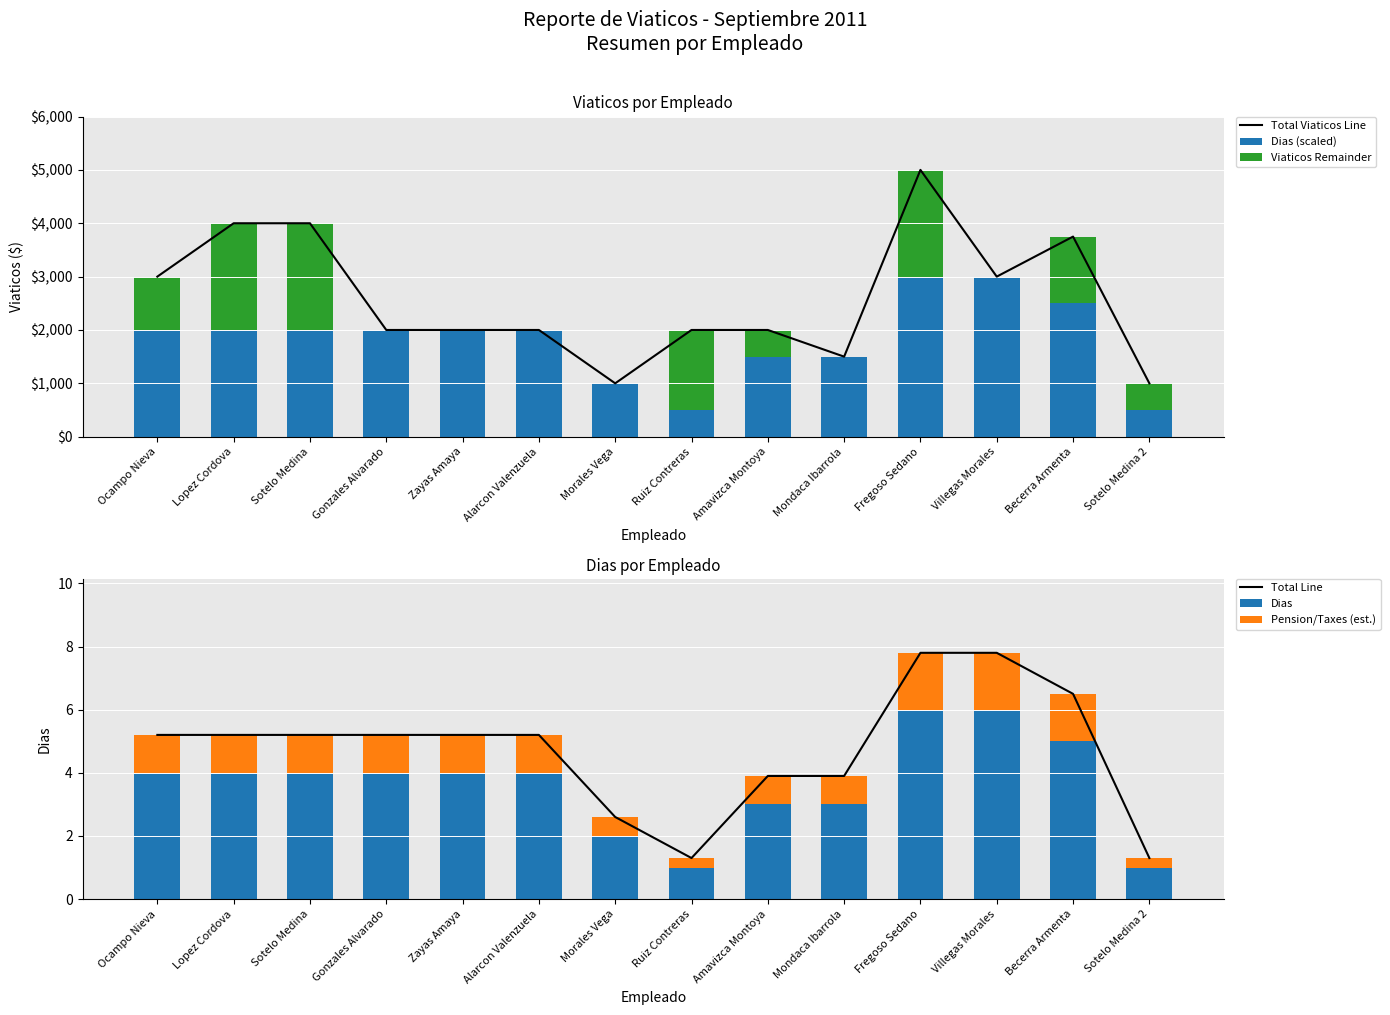

What position from the left is Ruiz Contreras?

8